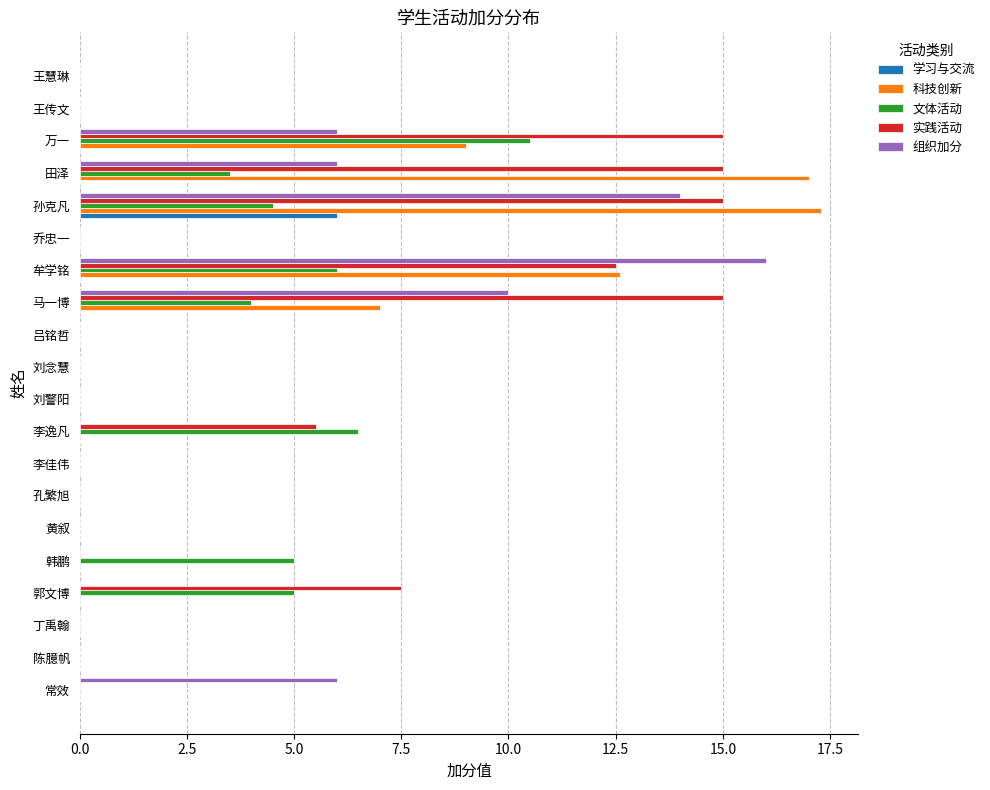

Is it true that 组织加分 equals -8.9 at 王慧琳?

False